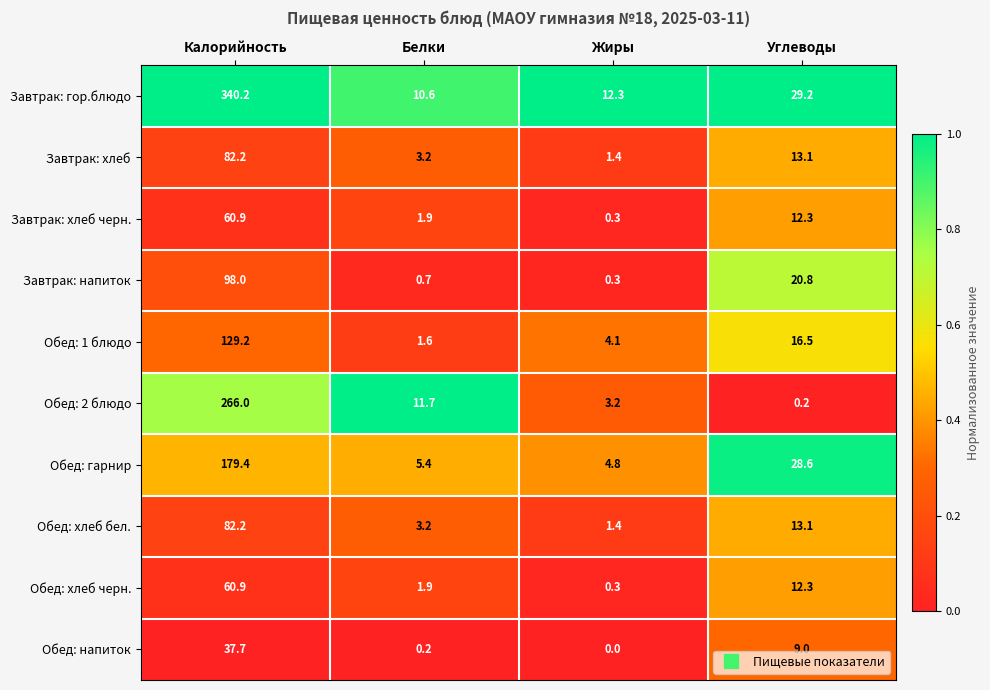

Is it true that Обед: гарнир equals 28.6 at Углеводы?

True